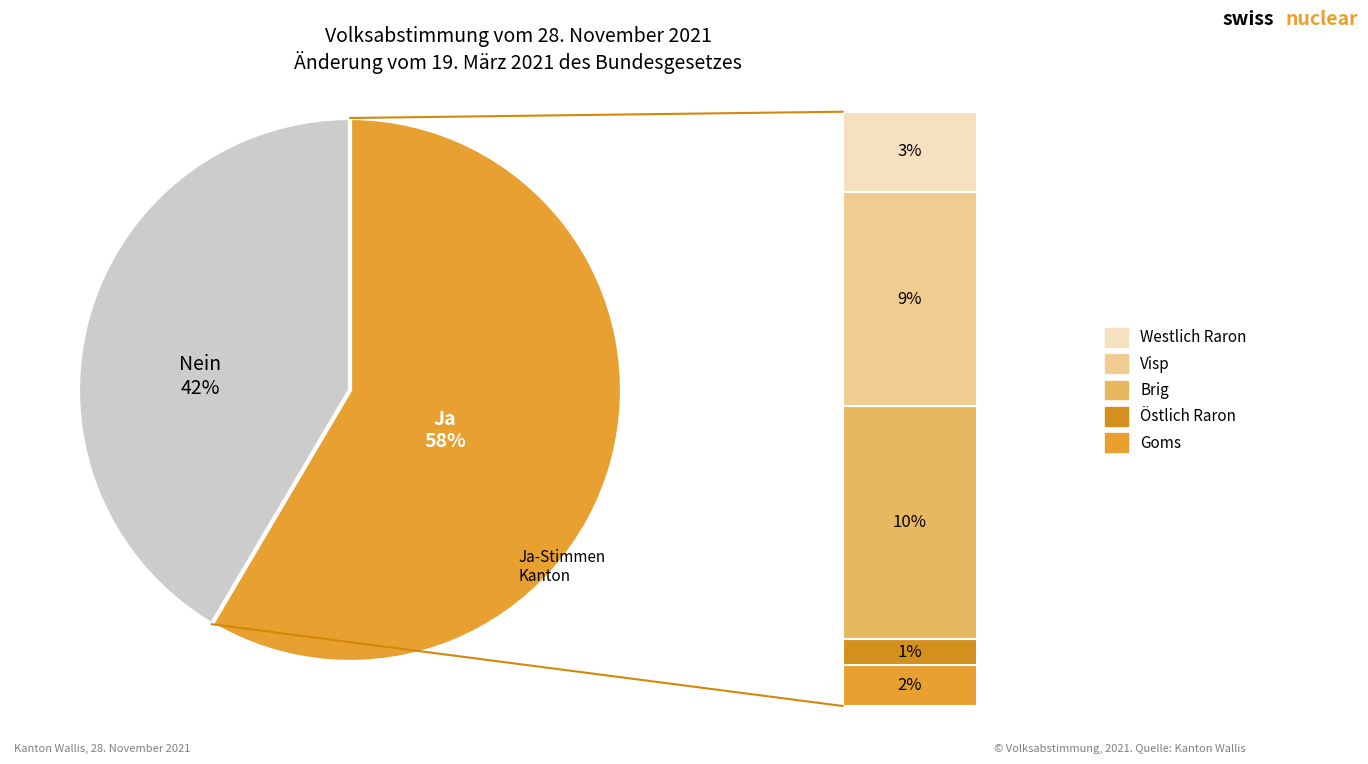

To the nearest percent, what portion does Ja represent?

58%